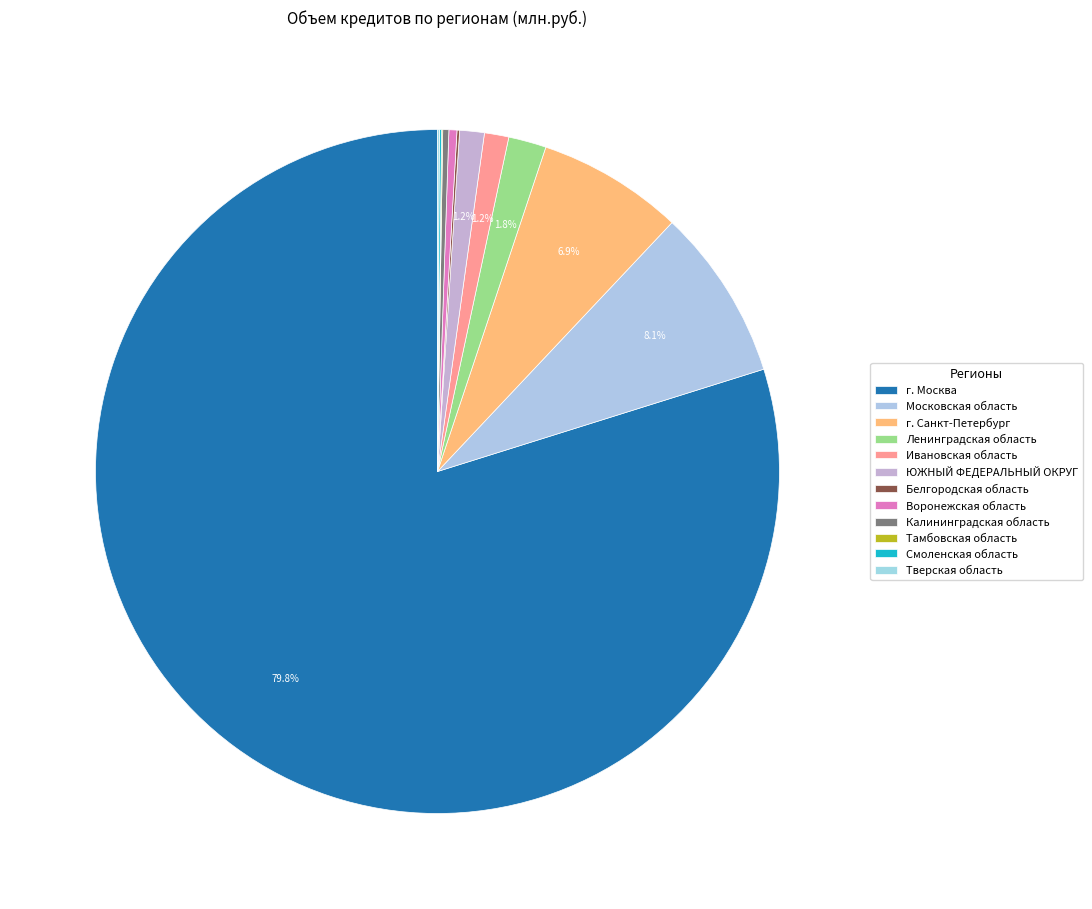

How many segments does this pie chart have?

12